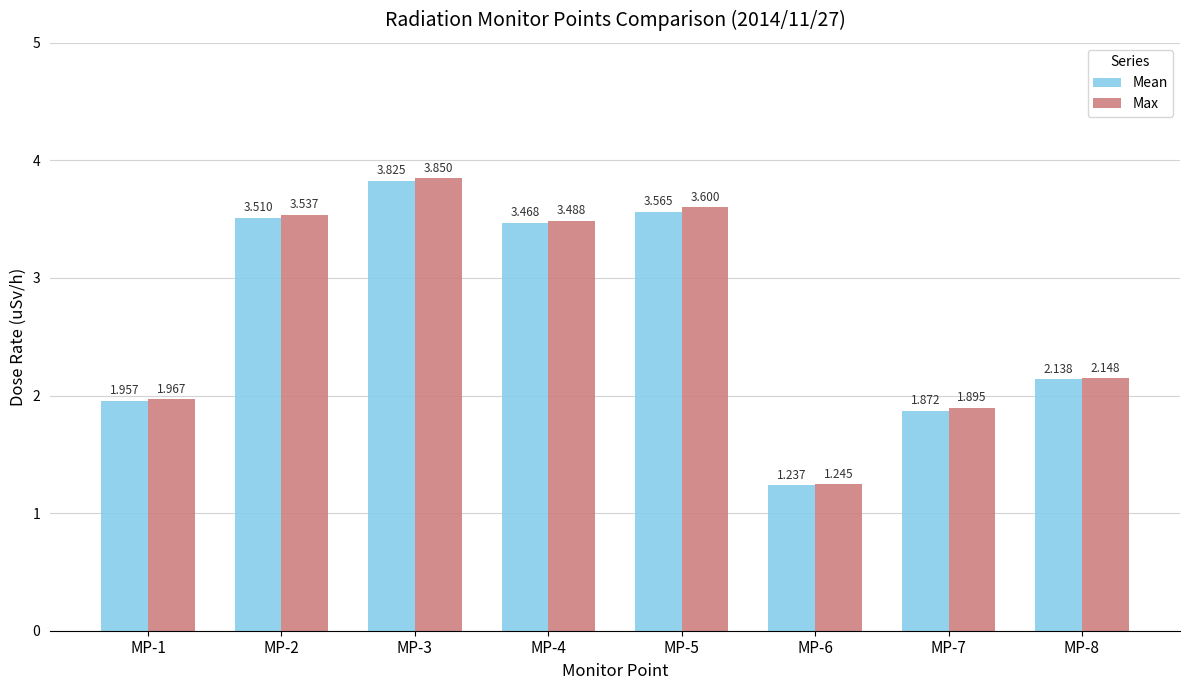

What is the difference between the maximum and minimum values in the Mean series?

2.6